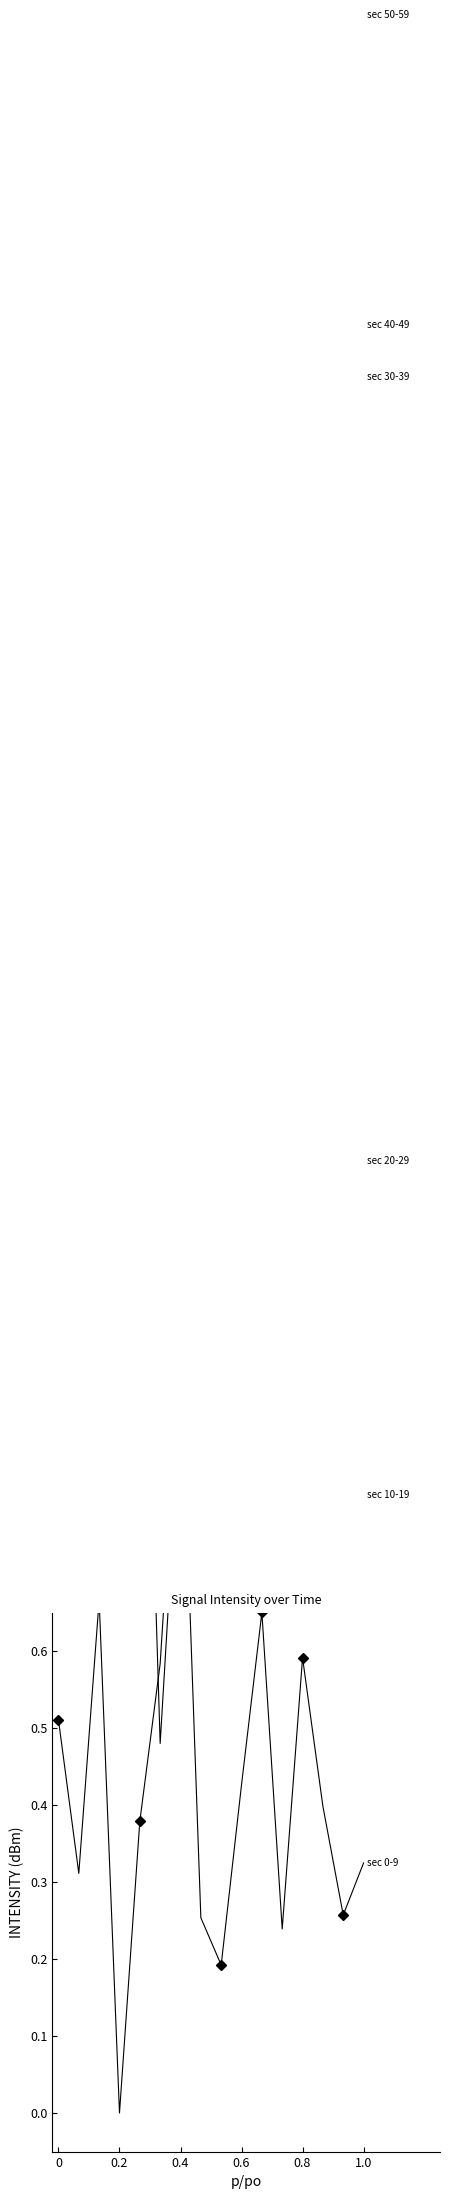

List the series in order of their peak value, lowest first.

sec 0-9, sec 10-19, sec 20-29, sec 30-39, sec 40-49, sec 50-59